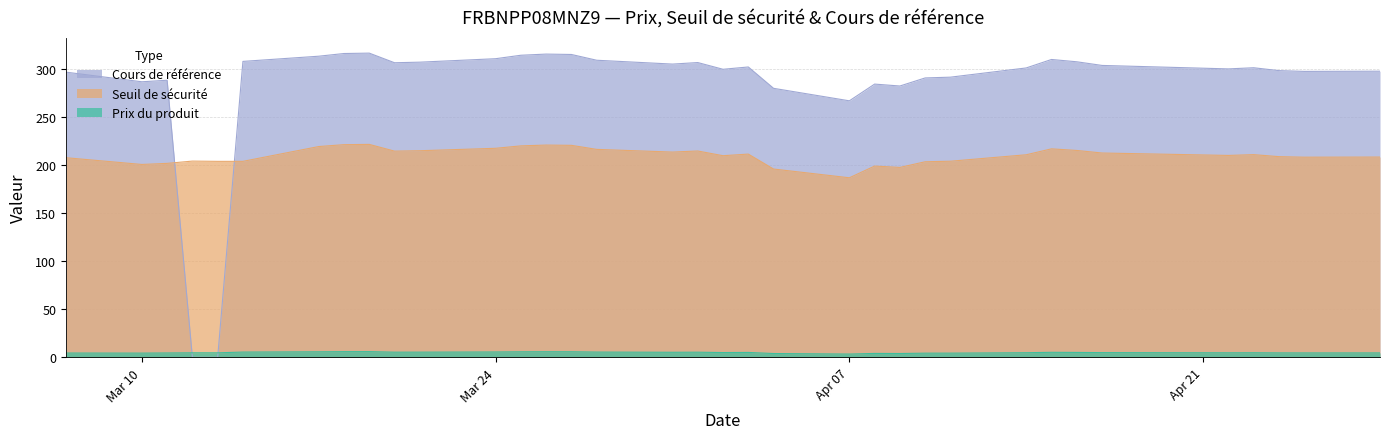

In Cours de référence, how many points are lower than both neighbors (excluding endpoints)?

8